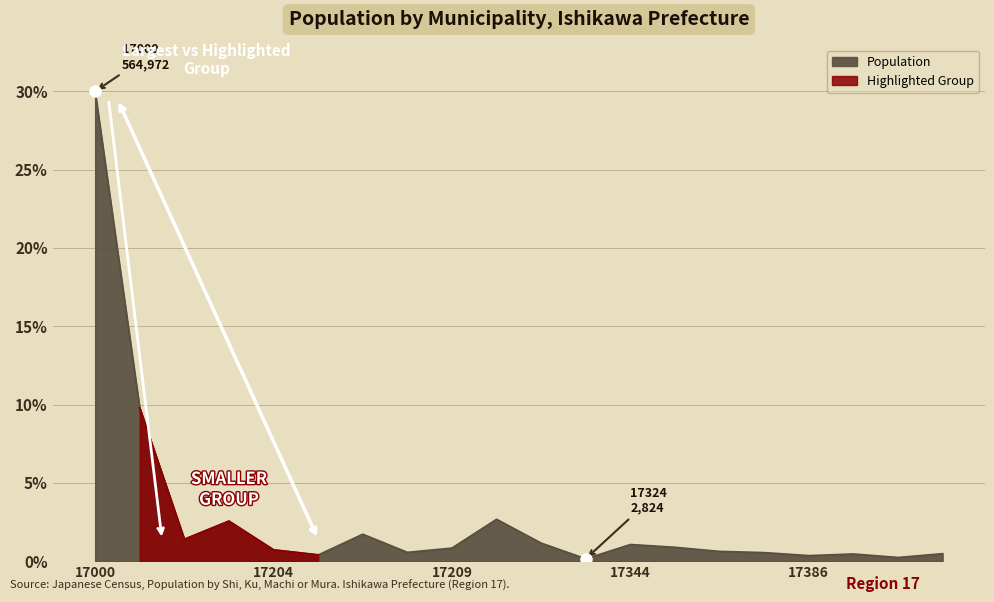

The value at 17407 is 0.2. True or false?

False